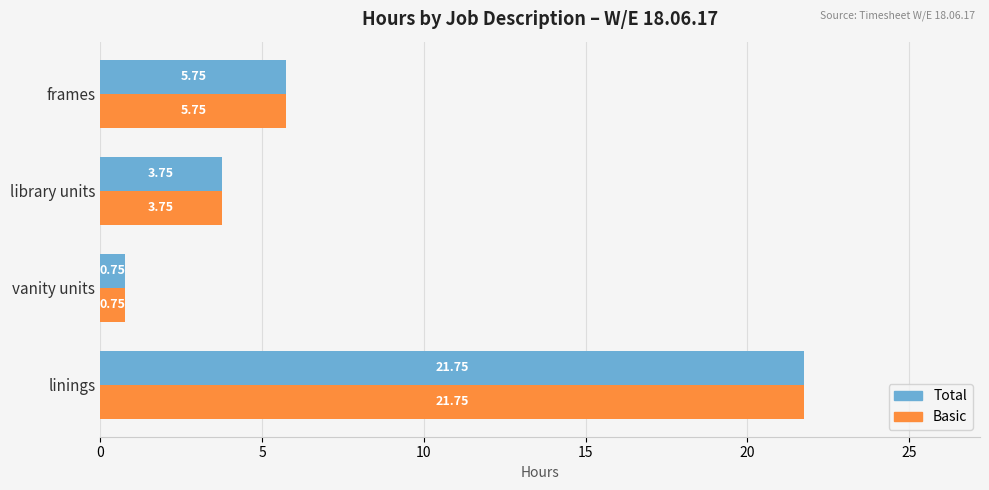

What is the sum of the Basic values at linings and library units?

25.5